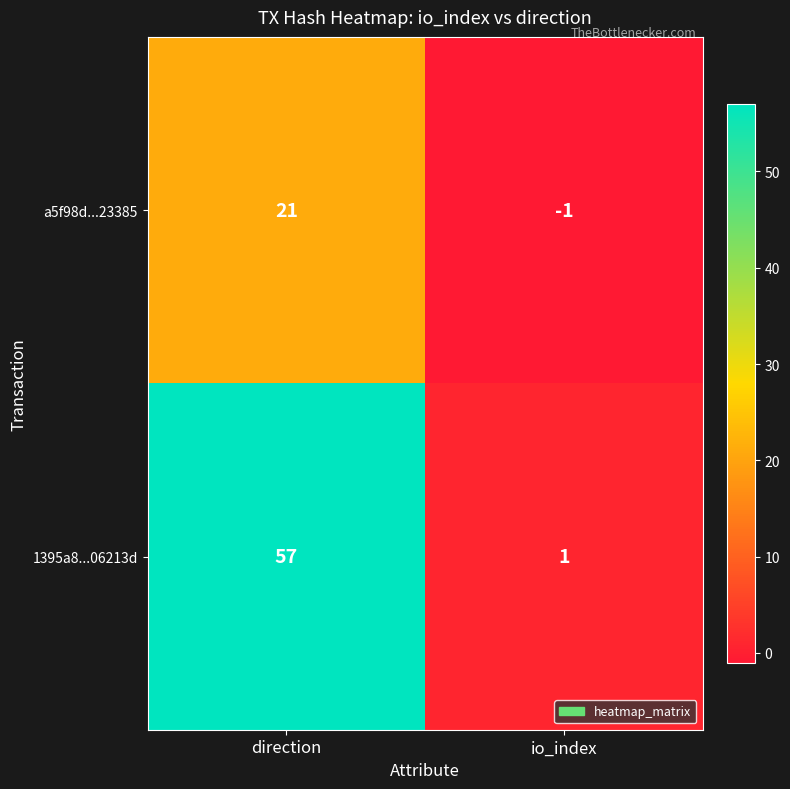

True or false: 1395a8...06213d has a value of 35 at direction.

False